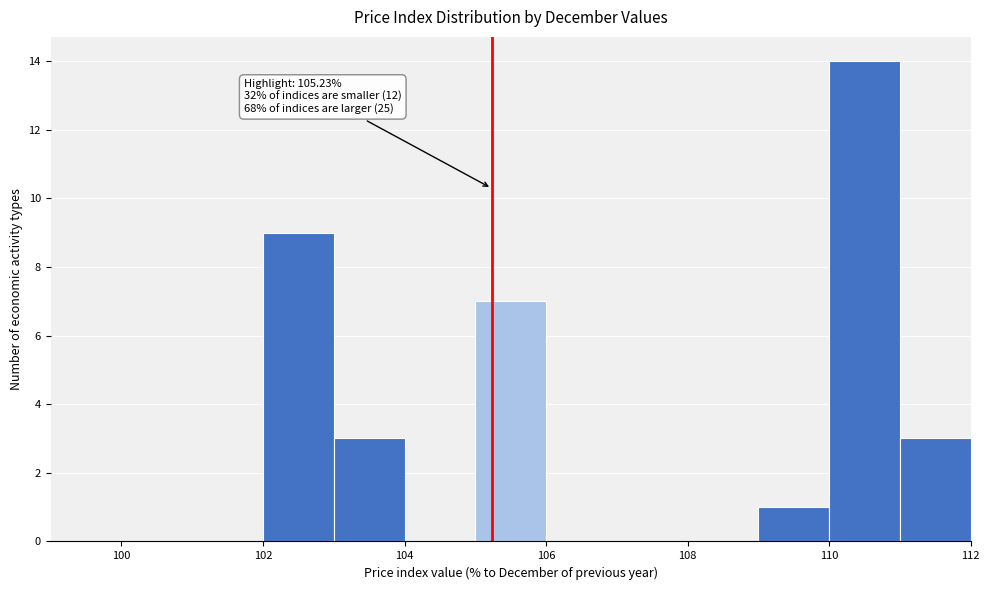

Which range on the x-axis has the tallest bar?

110 to 111